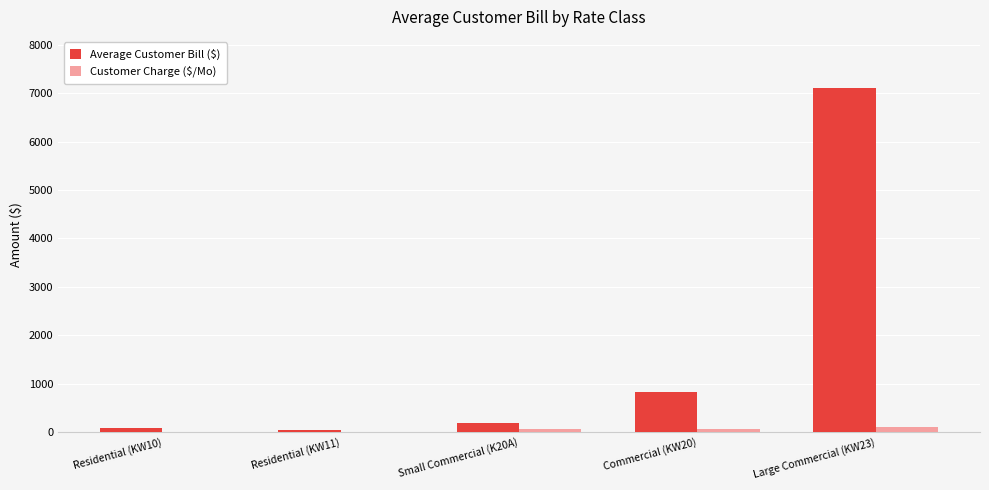

At which category does the chart reach its peak across all series?

Large Commercial (KW23)